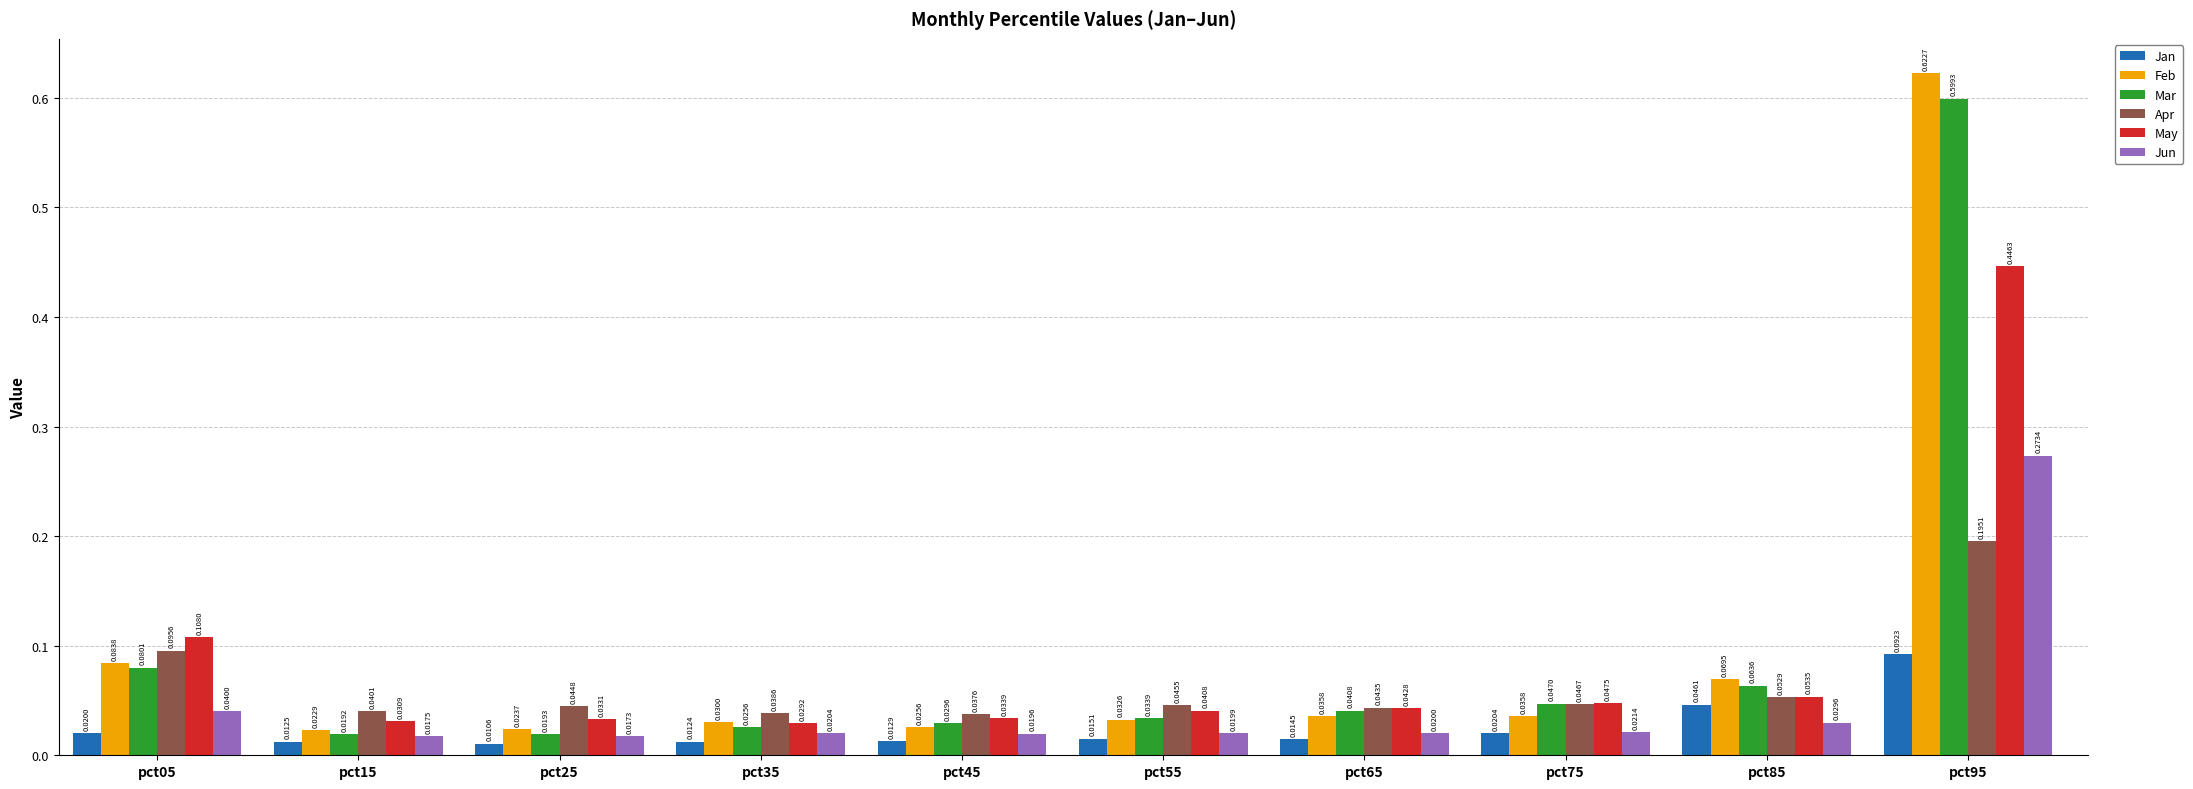

List the labels in order of Mar value, smallest first.

pct15, pct25, pct35, pct45, pct55, pct65, pct75, pct85, pct05, pct95